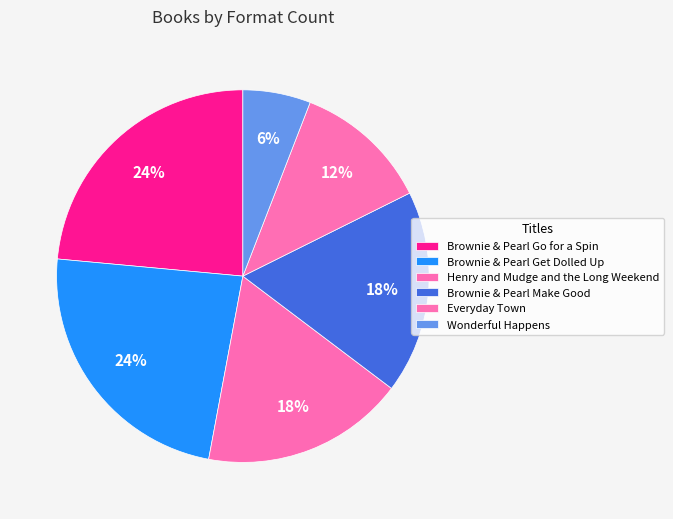

Do Everyday Town and Henry and Mudge and the Long Weekend together represent more than half of the pie?

No